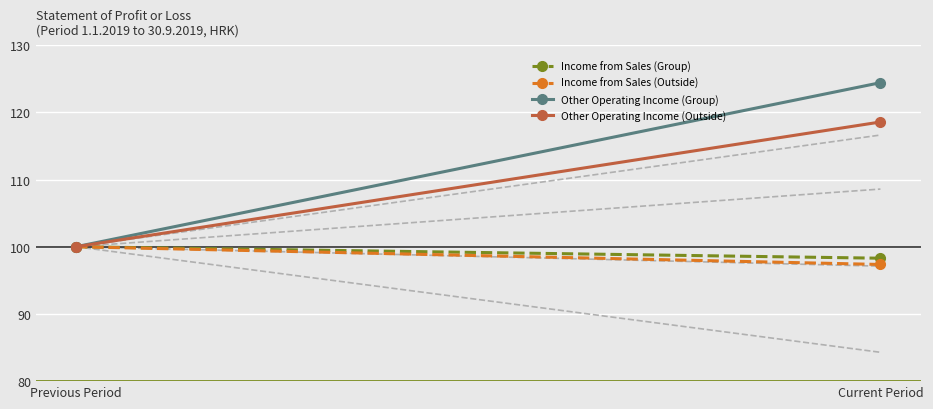

At how many categories does at least one series exceed 103?

1